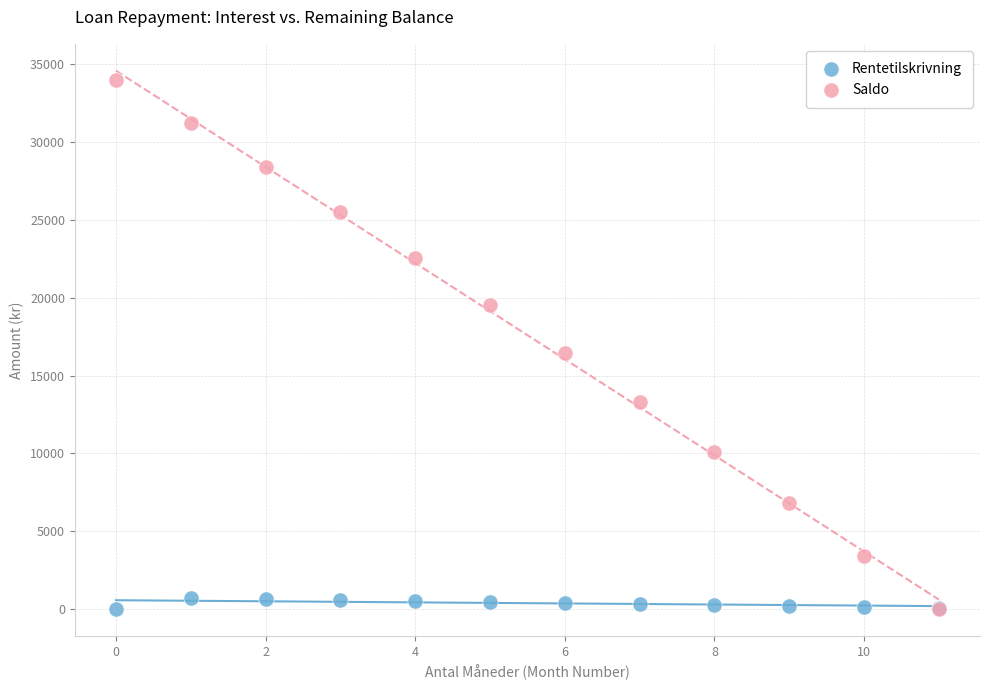

In the Saldo series, what Y value is closest to 16998?

16432.7